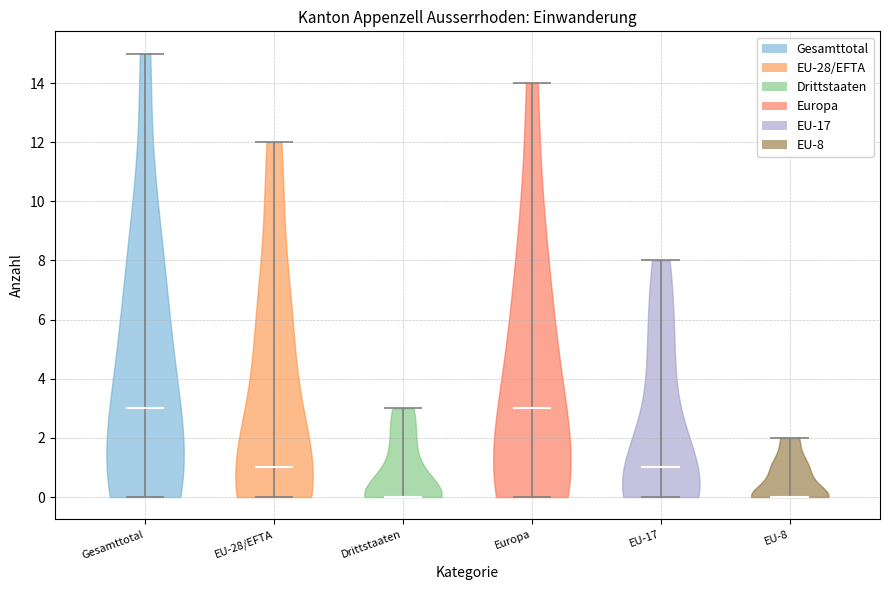

Reading left to right, read every violin against the y-axis: where its median line is, and the lowest and highest points it reaches. The values are not printed on the chart, so give them approximately, as read against the axis.

Gesamttotal: median line 3, lowest point 0, highest point 15
EU-28/EFTA: median line 1, lowest point 0, highest point 12
Drittstaaten: median line 0, lowest point 0, highest point 3
Europa: median line 3, lowest point 0, highest point 14
EU-17: median line 1, lowest point 0, highest point 8
EU-8: median line 0, lowest point 0, highest point 2